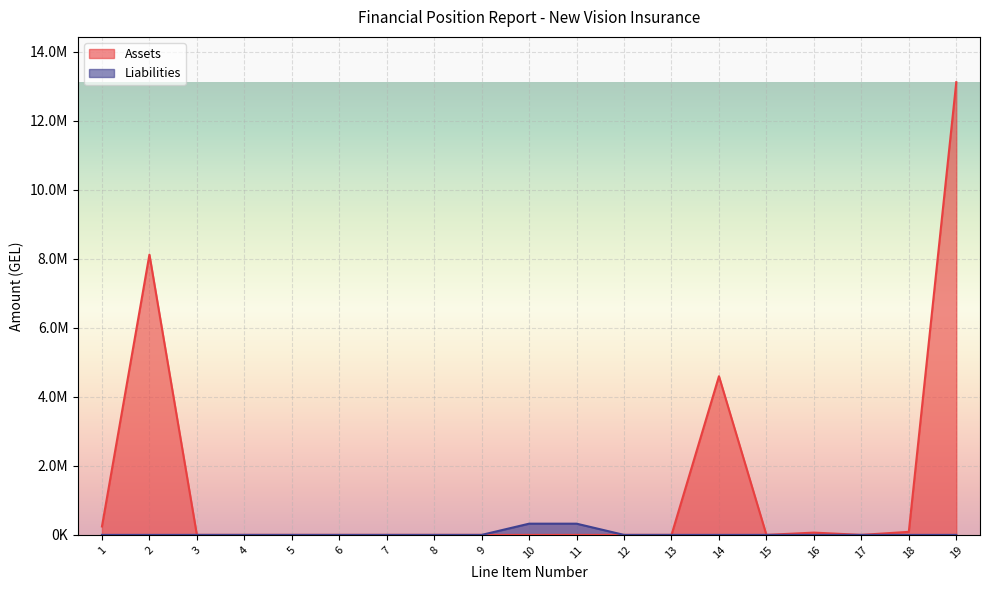

True or false: Liabilities has more than 0 interior local peaks.

False